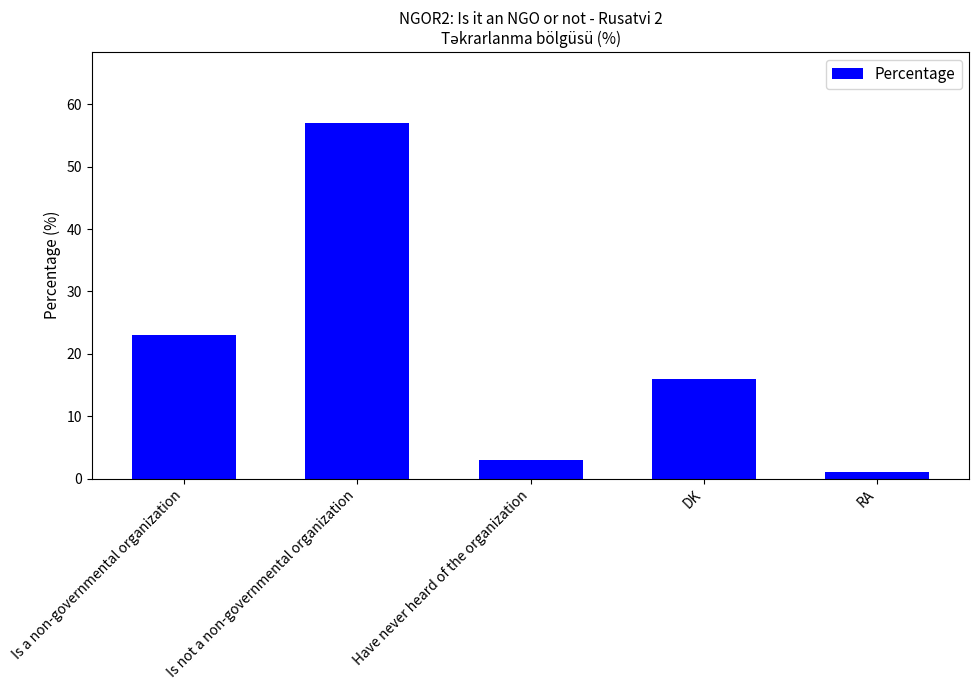

Does the chart contain stacked bars?

No